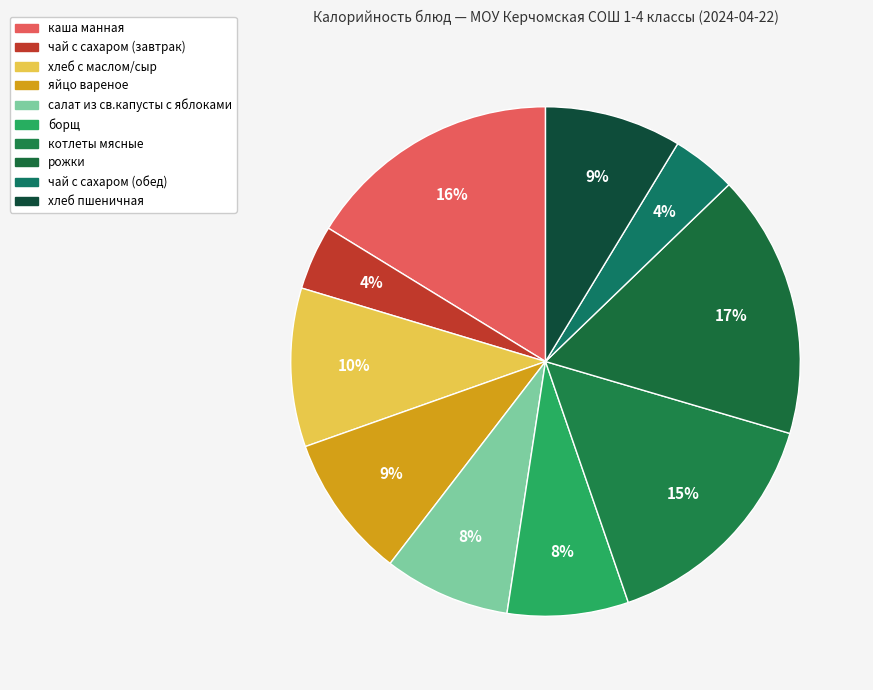

Does any single category account for the majority?

No